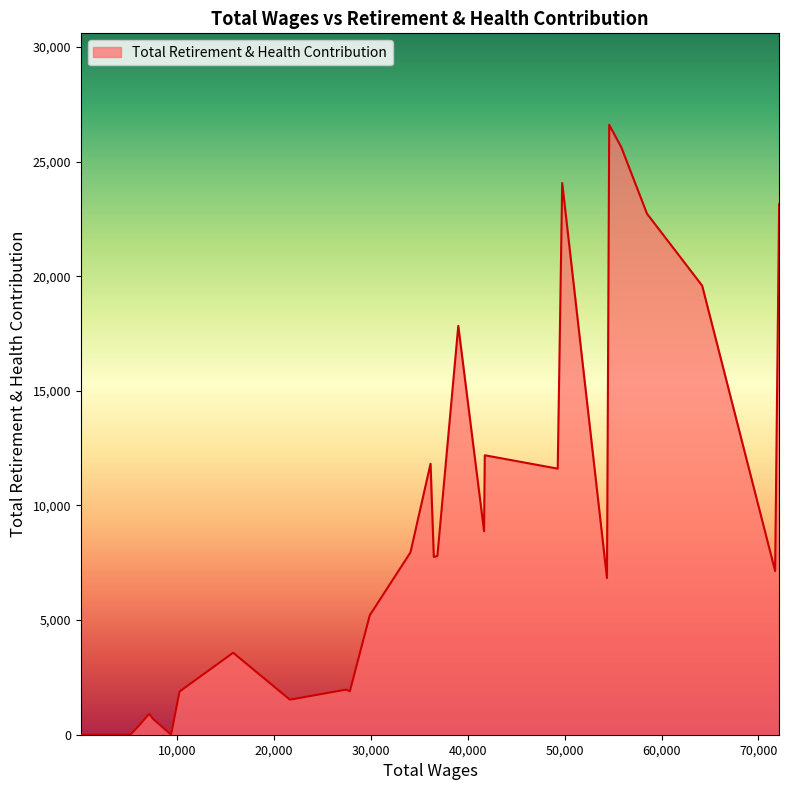

What is the greatest value displayed?

26602